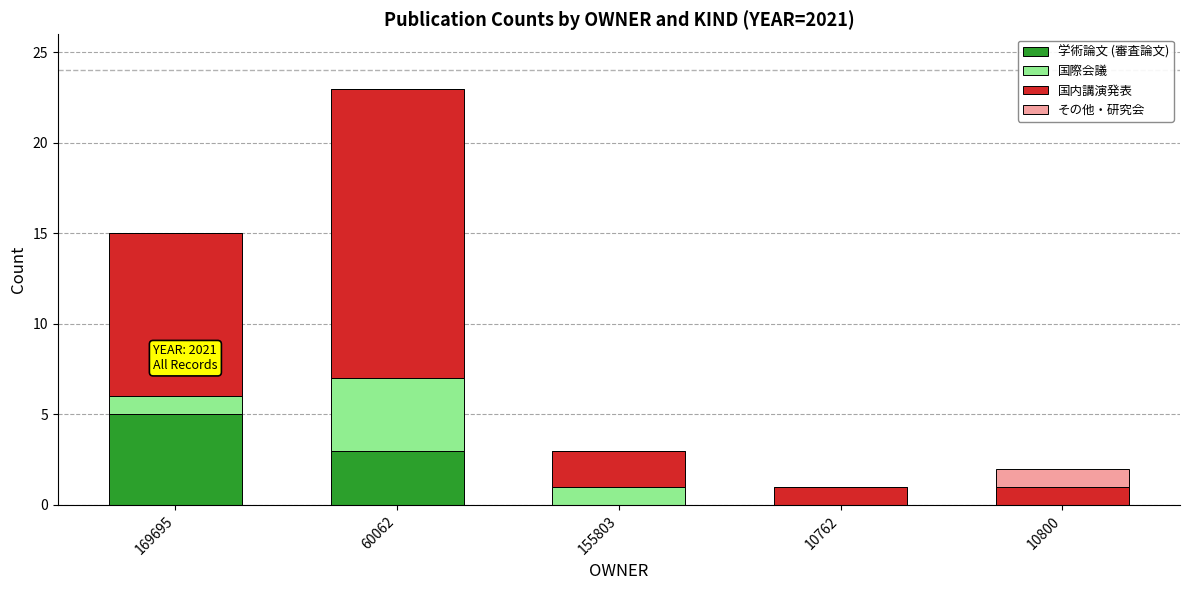

At which label does 学術論文 (審査論文) reach its peak?

169695